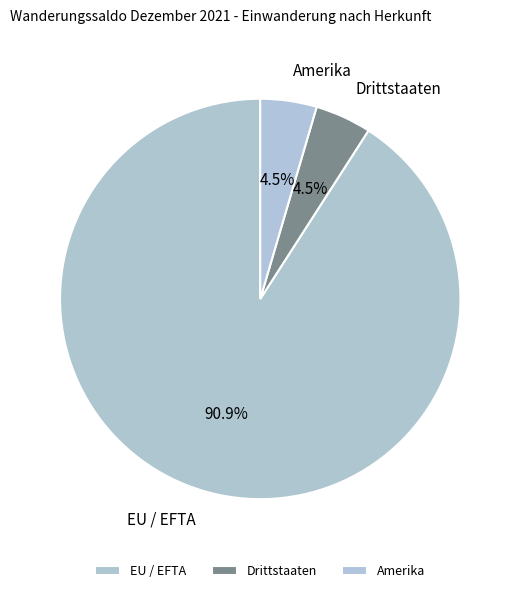

Which category has the biggest portion of the pie?

EU / EFTA